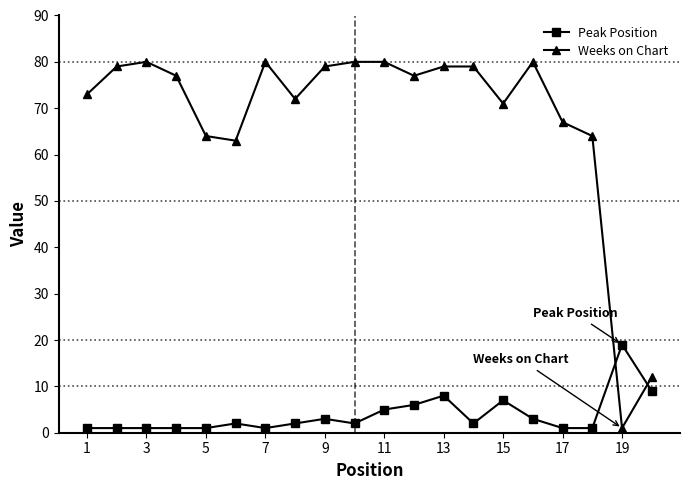

True or false: Weeks on Chart has more than 1 points higher than both neighbors.

True